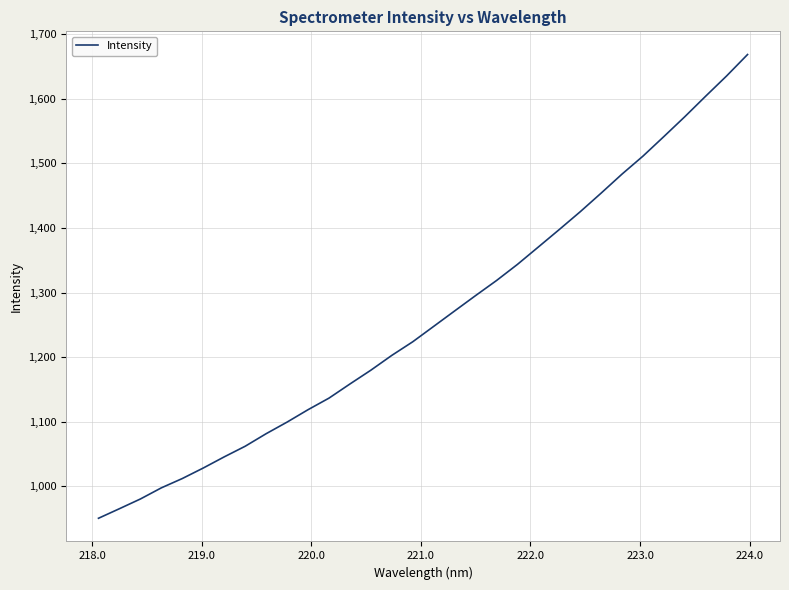

What is the minimum value shown in the chart?

950.6